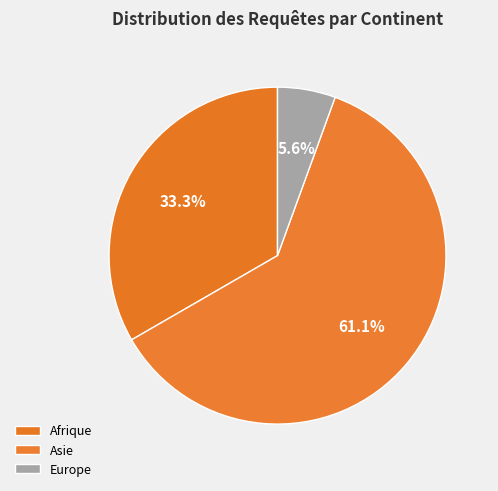

To the nearest percent, what is the difference between the largest and smallest slice percentages?

56%